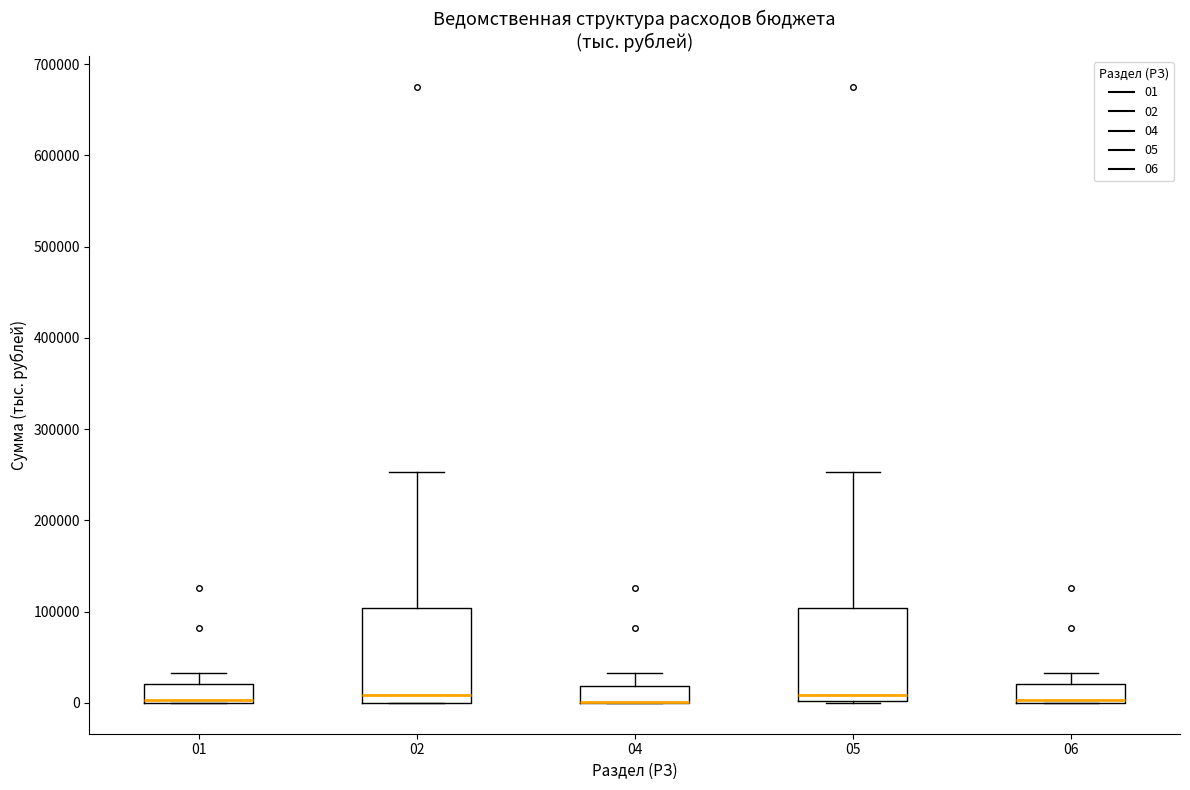

Reading left to right, transcribe this box plot: for each box, give where its median line is, the range the box spans, and where its two whiskers end, as read against the y-axis. The values are not printed on the chart, so give them approximately, as read against the axis.

01: median 0 (drawn on the box's lower edge), box 0 to 20000, whiskers 0 to 30000
02: median 10000, box 0 to 100000, whiskers 0 to 250000
04: median 0 (drawn on the box's lower edge), box 0 to 20000, whiskers 0 to 30000
05: median 10000, box 0 to 100000, whiskers 0 to 250000
06: median 0 (drawn on the box's lower edge), box 0 to 20000, whiskers 0 to 30000